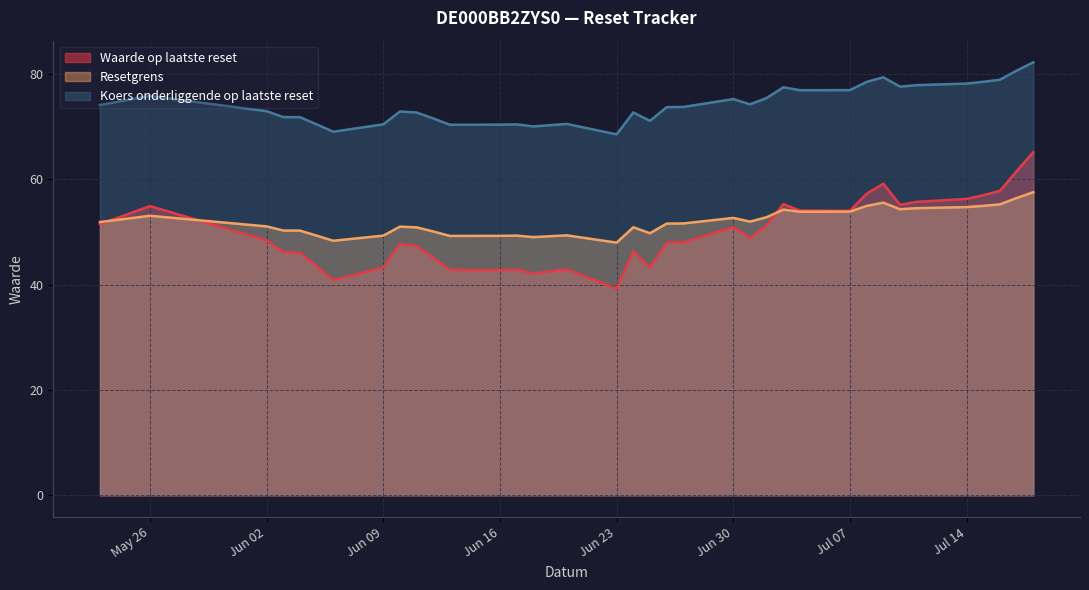

What is the total value across all series at 2025-07-15?

190.5